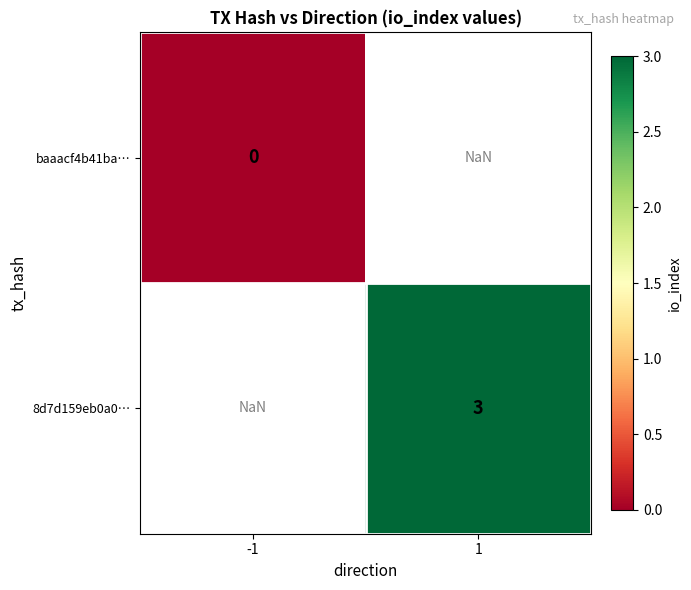

The 8d7d159eb0a0… series shows 0.8 at 1. True or false?

False